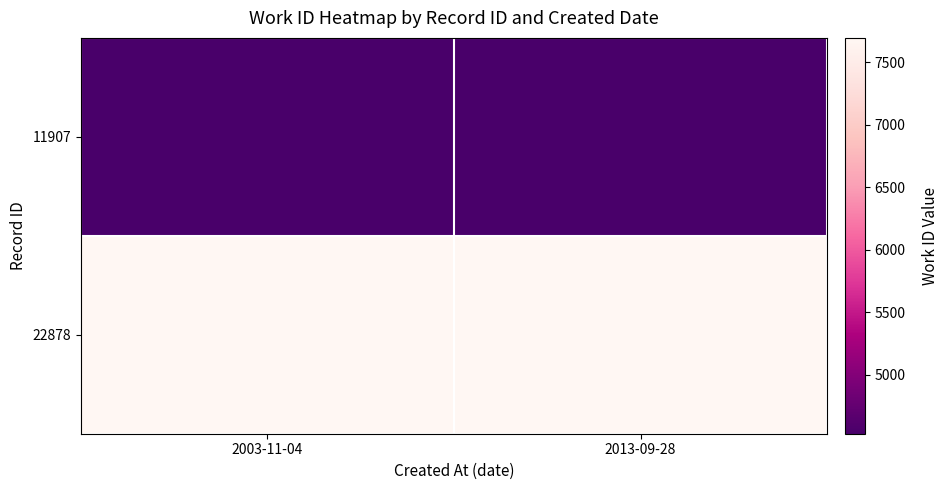

At 2013-09-28, list the series in order from largest to smallest.

22878, 11907